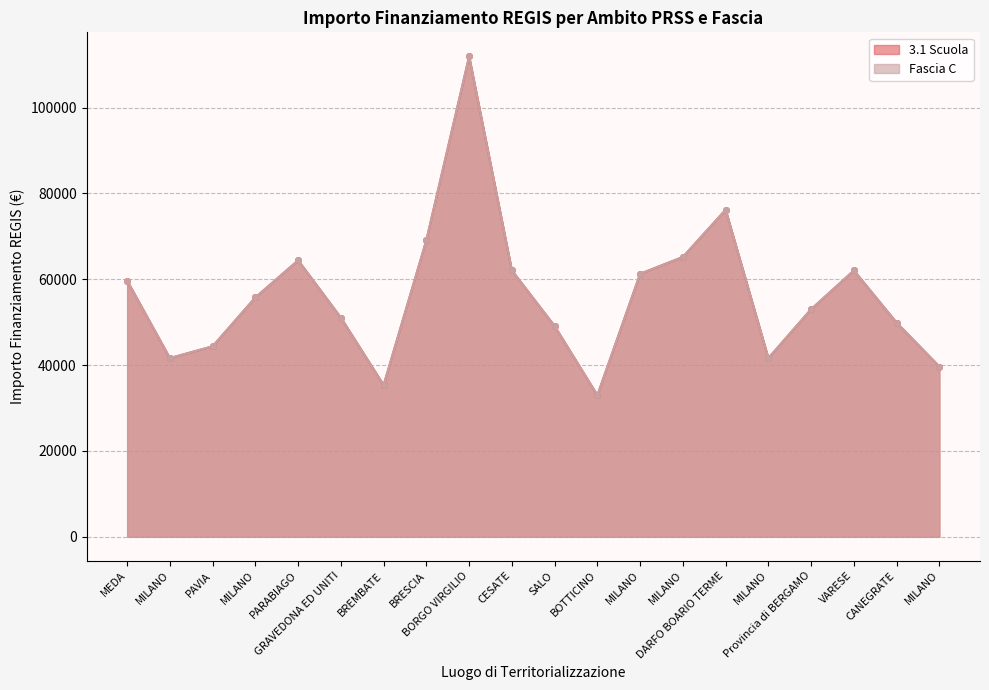

Where is the first local maximum for Fascia C?

PARABIAGO